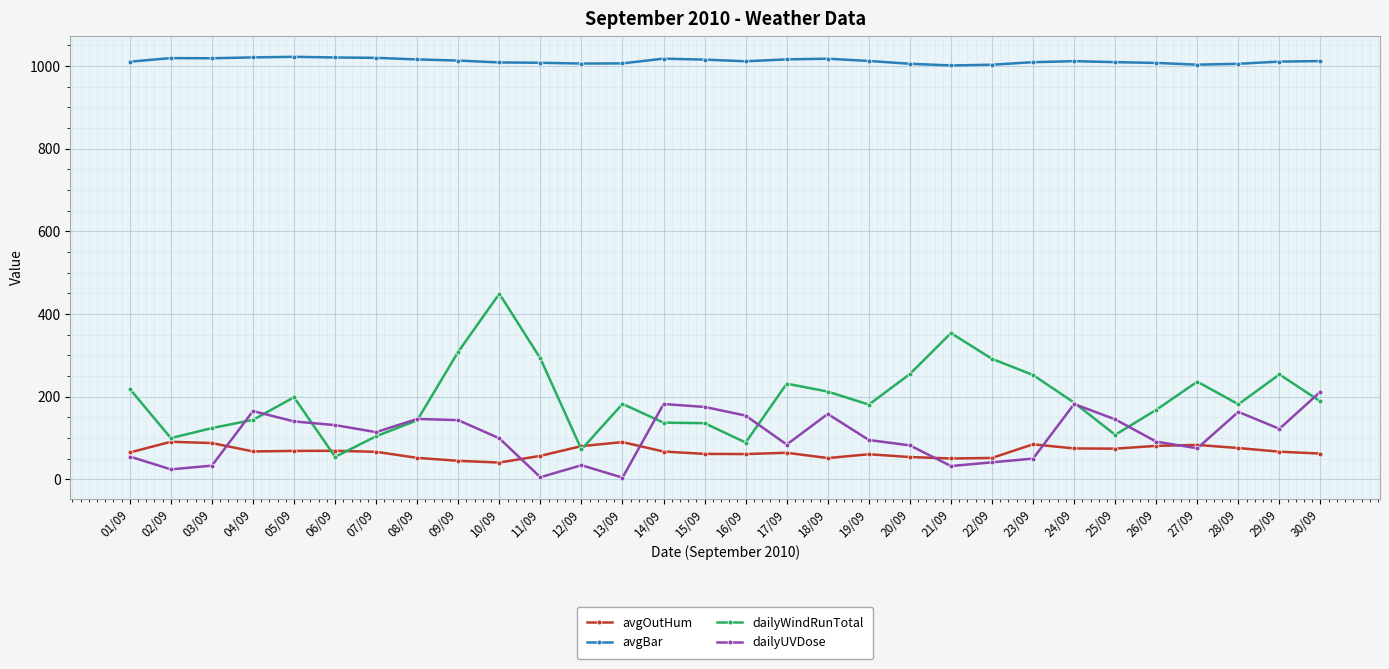

The dailyWindRunTotal series shows 324.9 at 17/09. True or false?

False